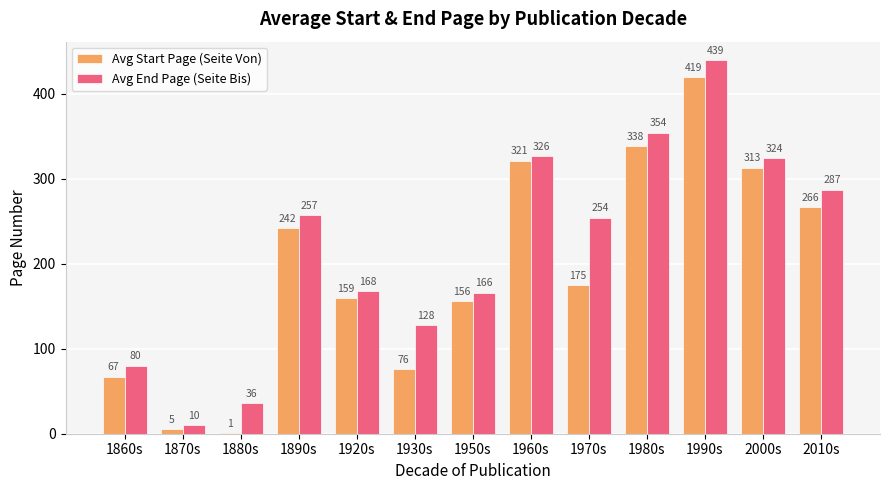

What are all the series names shown in the legend?

Avg Start Page (Seite Von), Avg End Page (Seite Bis)